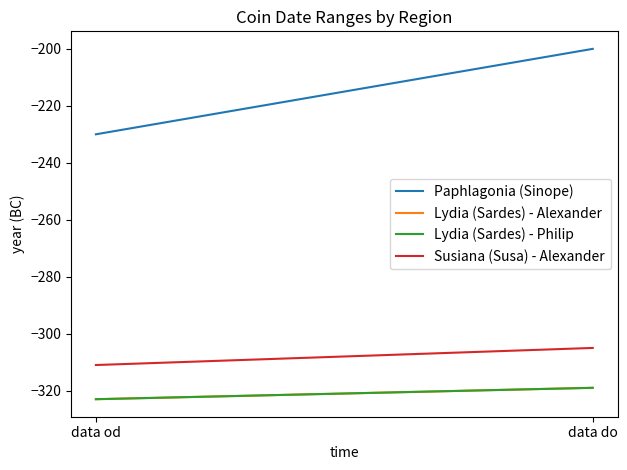

Count the number of data series in this chart.

4